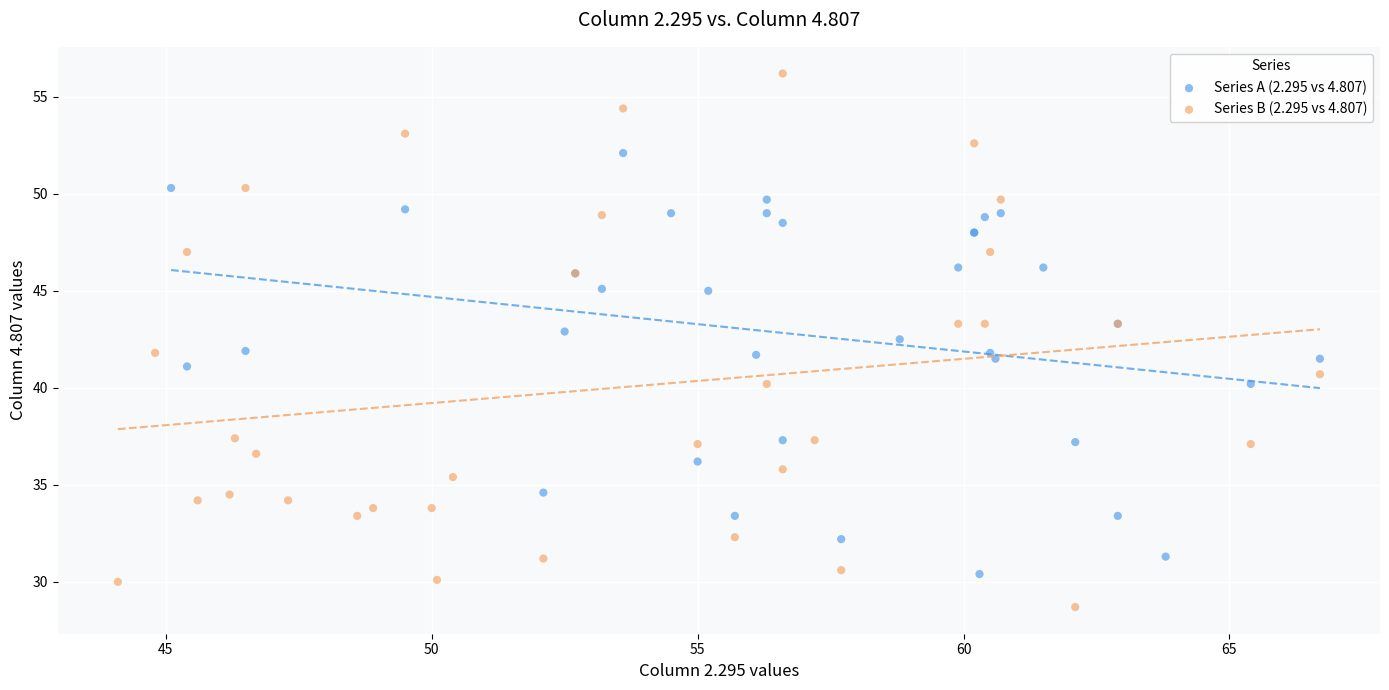

Which series reaches the minimum Y coordinate?

Series B (2.295 vs 4.807)